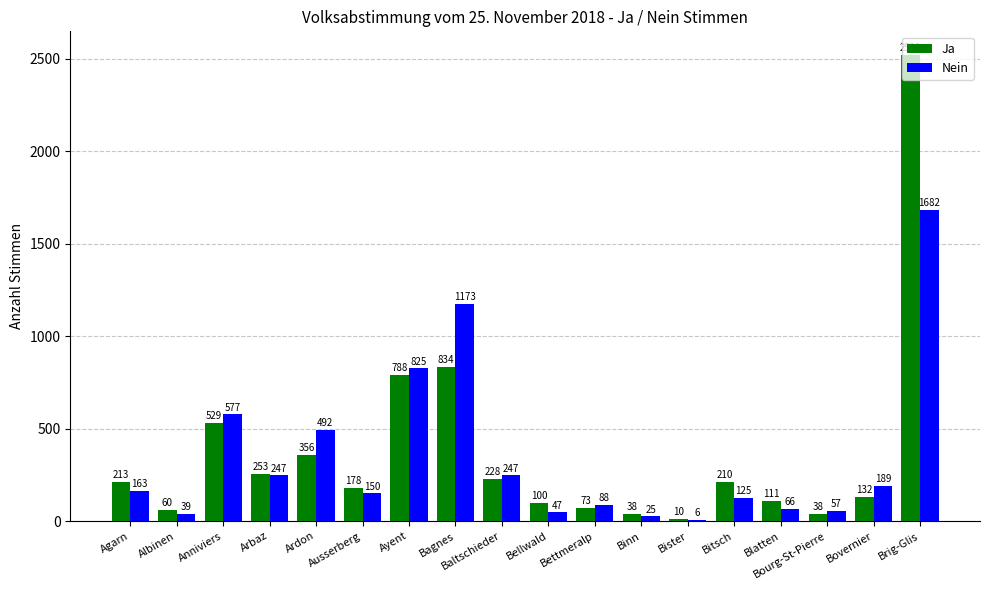

What is the sum of the Ja values at Bitsch and Bister?

220